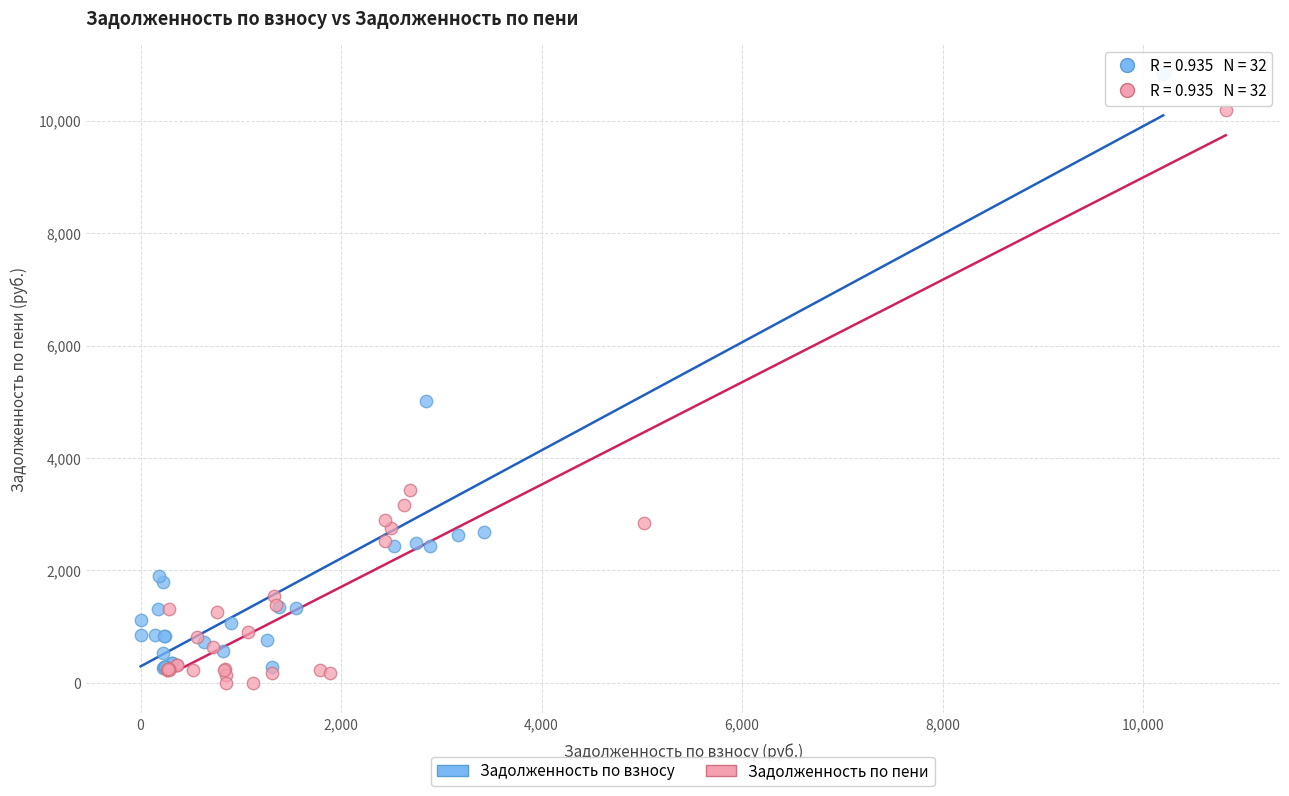

Which series contains the highest Y value?

Задолженность по взносу